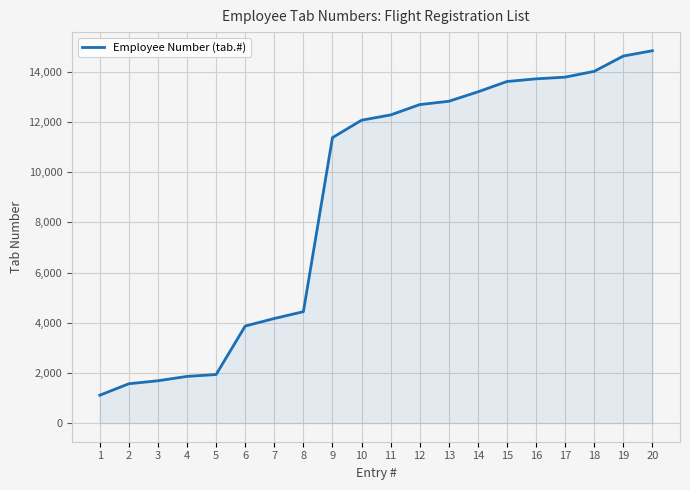

What is the difference between the maximum and minimum values?

13733